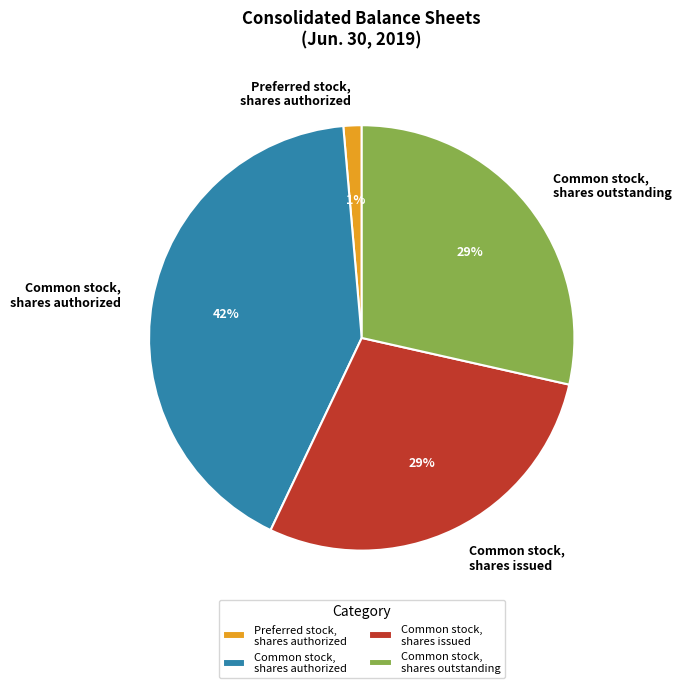

How many slices are in this pie chart?

4